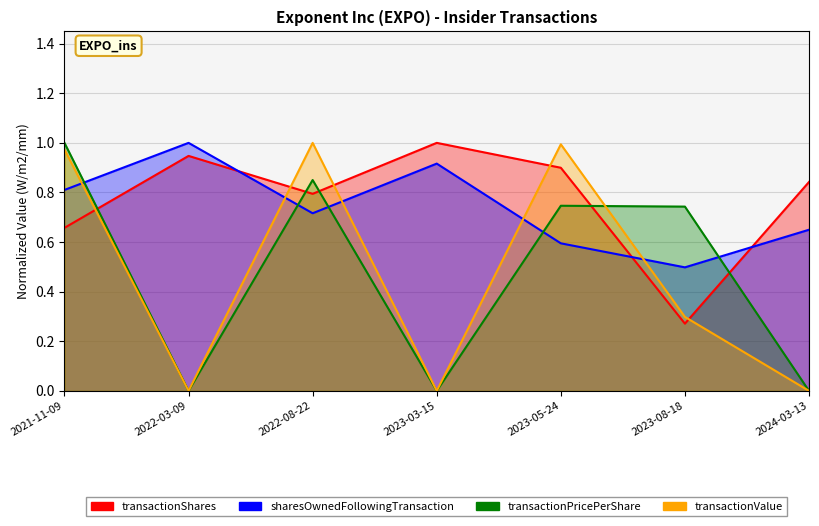

What is the approximate value of sharesOwnedFollowingTransaction at 2021-11-09?

0.8